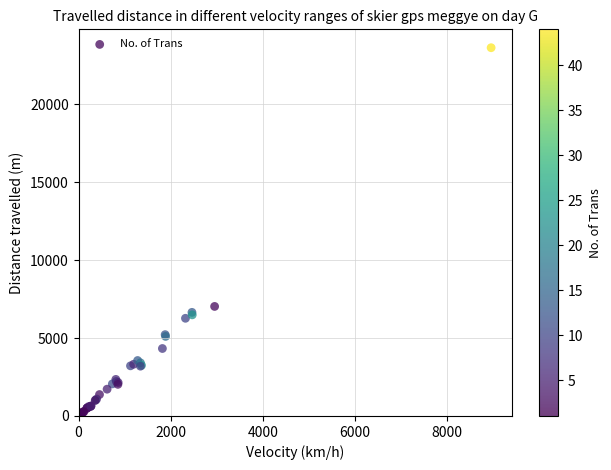

What Y value in the scatter plot is closest to 11841?

7033